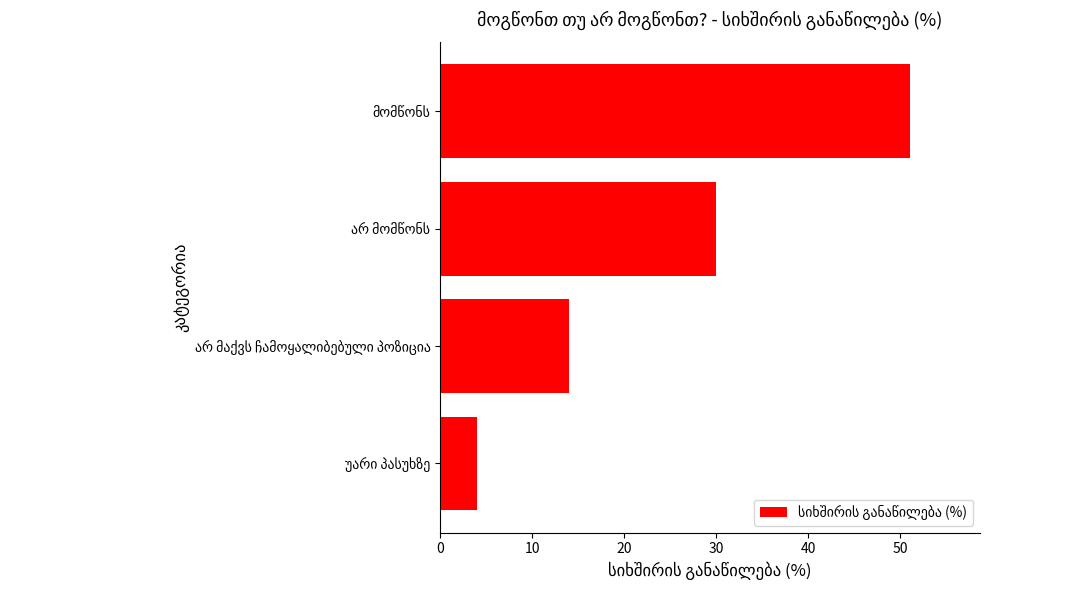

What is the greatest value displayed?

51